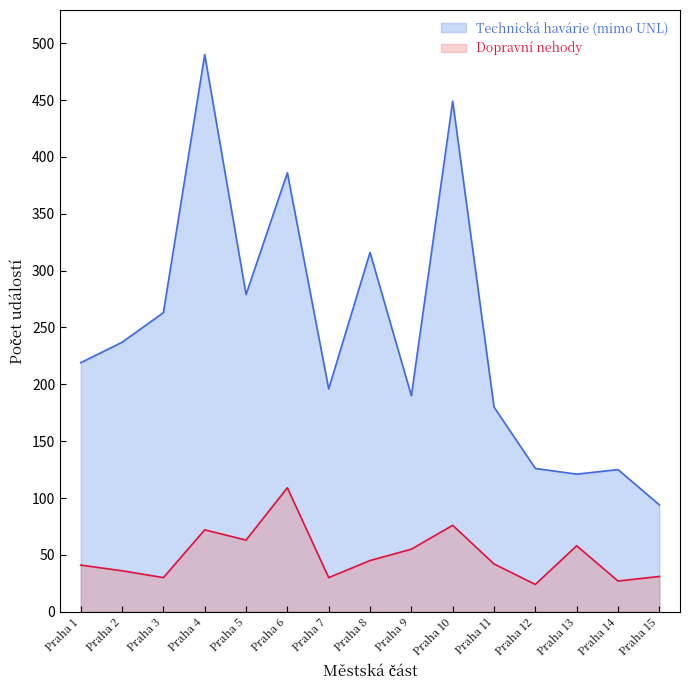

Which category has the highest value across all series?

Praha 4